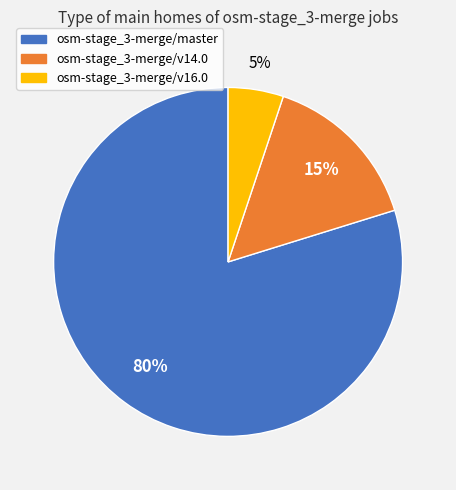

What is the ratio of the value at osm-stage_3-merge/master to the value at osm-stage_3-merge/v14.0?

5.3